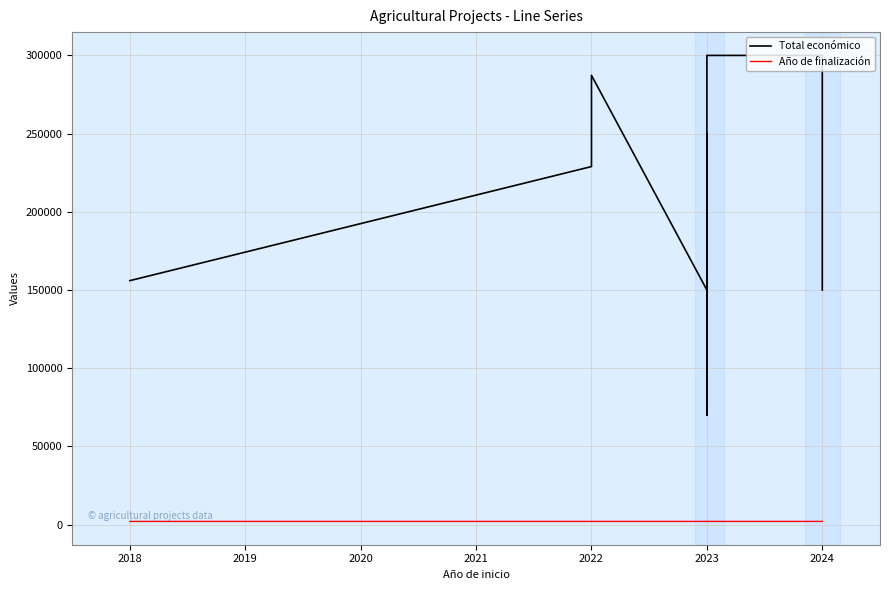

What are all the series names shown in the legend?

Total económico, Año de finalización